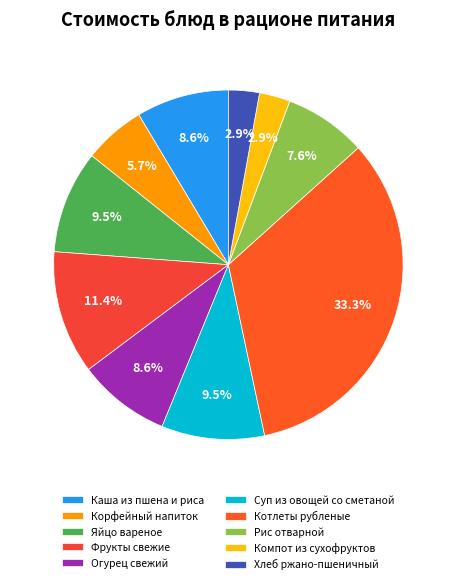

The Суп из овощей со сметаной slice represents 10% of the pie. True or false?

True